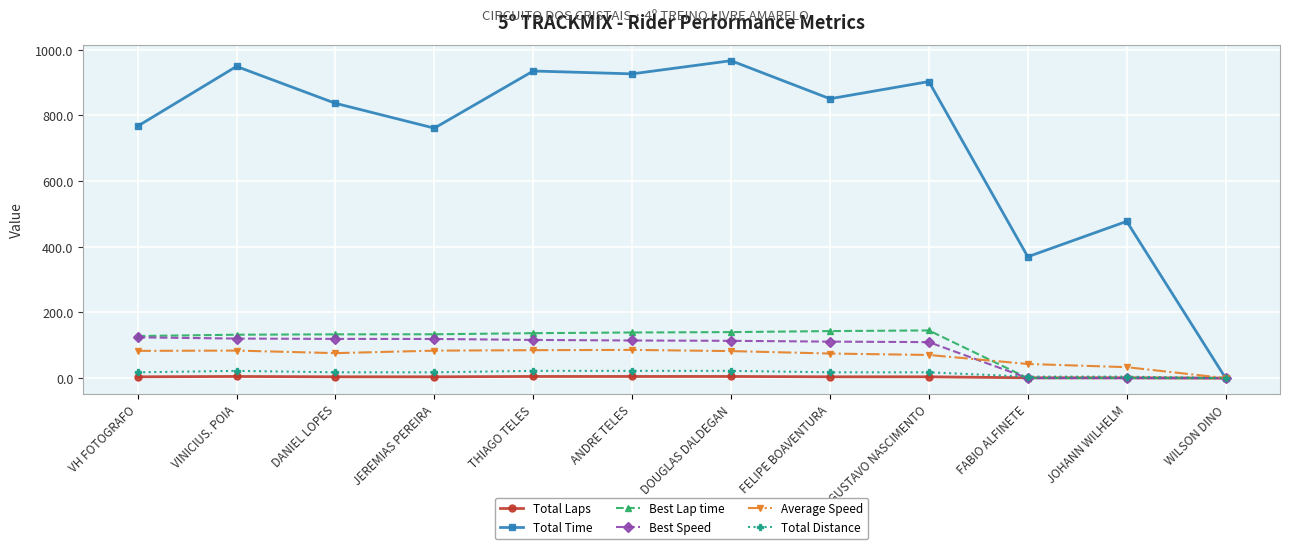

What is the label of the 6th point from the right?

DOUGLAS DALDEGAN